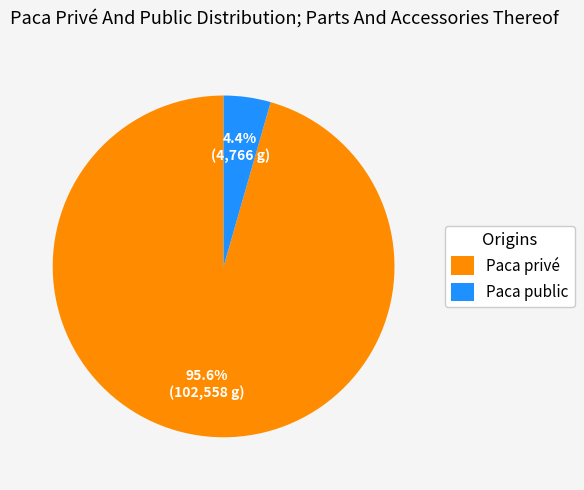

Is there a majority slice in this chart?

Yes